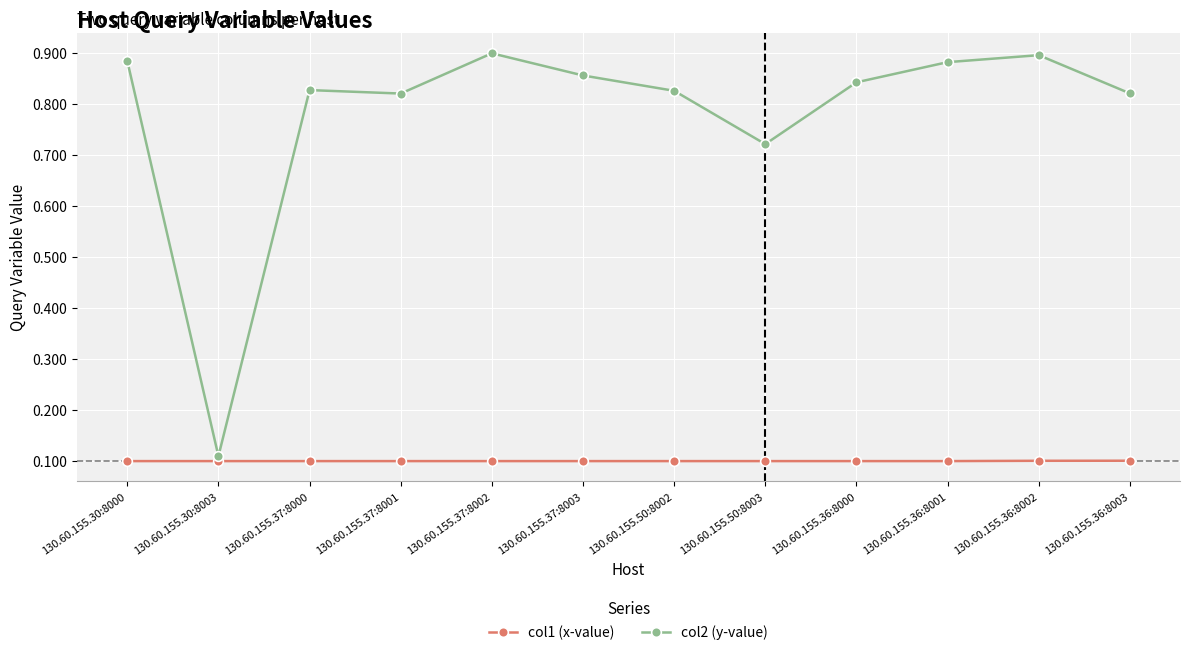

List the series in order of their overall mean, highest first.

col2 (y-value), col1 (x-value)